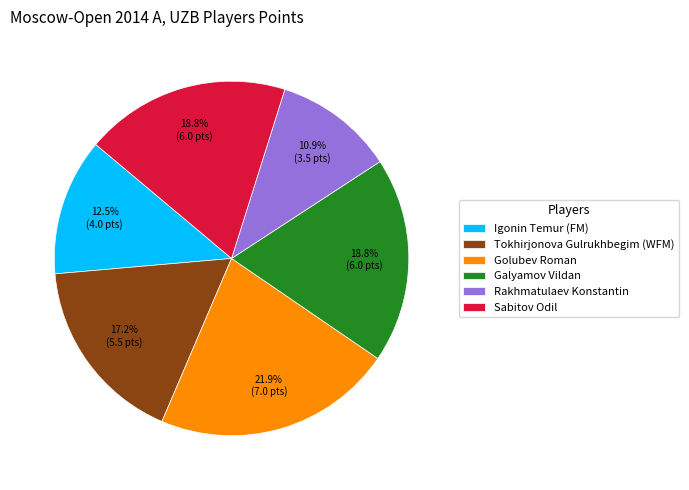

Is it true that Igonin Temur (FM) is 2% of the pie?

False